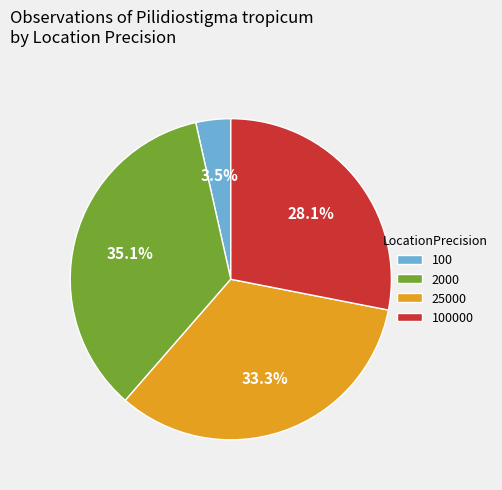

To the nearest percent, what is the average slice percentage?

25%